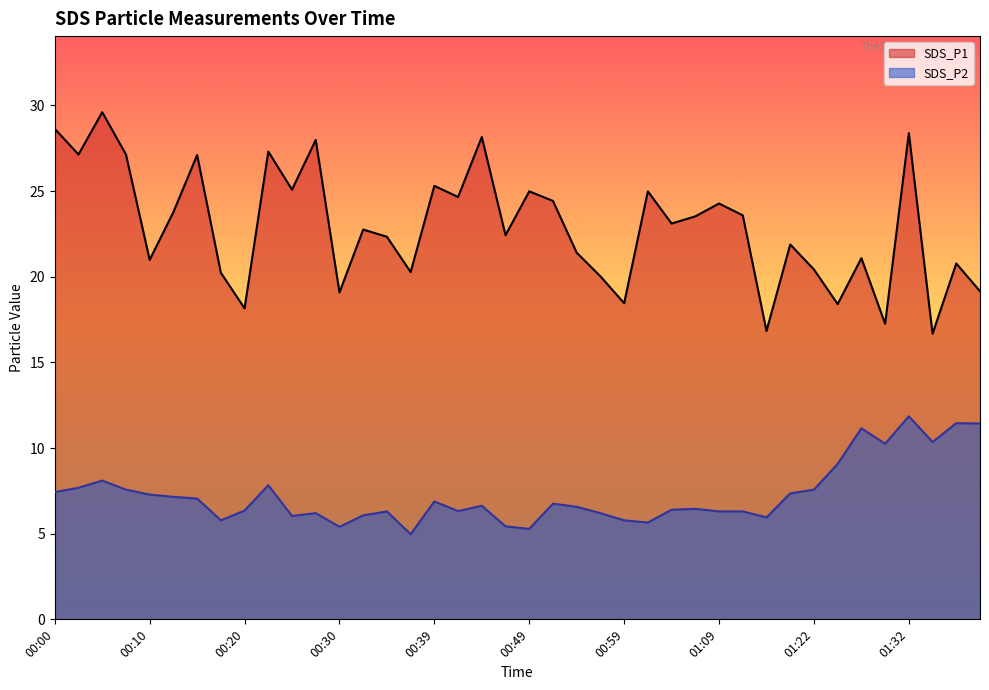

What is the value of the SDS_P2 point at the 30th from the left?

6.3